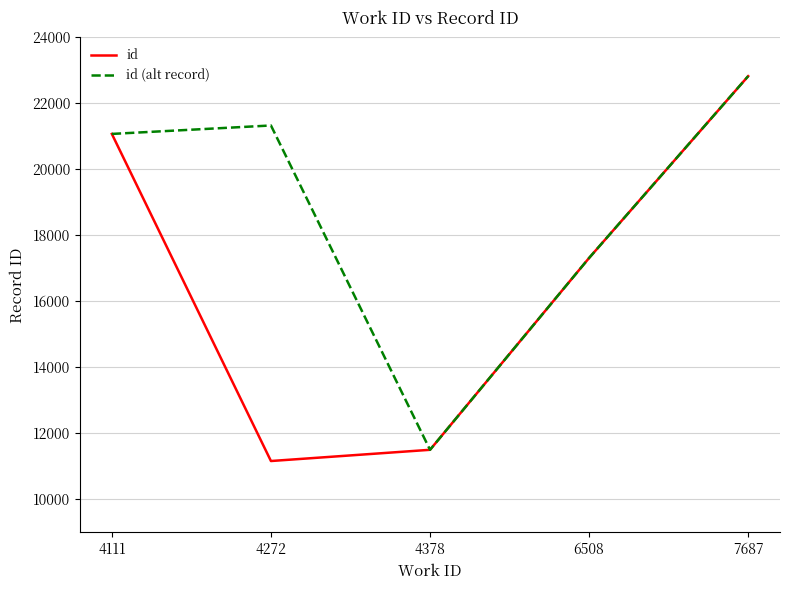

What is the total value across all series at 4378?

23008